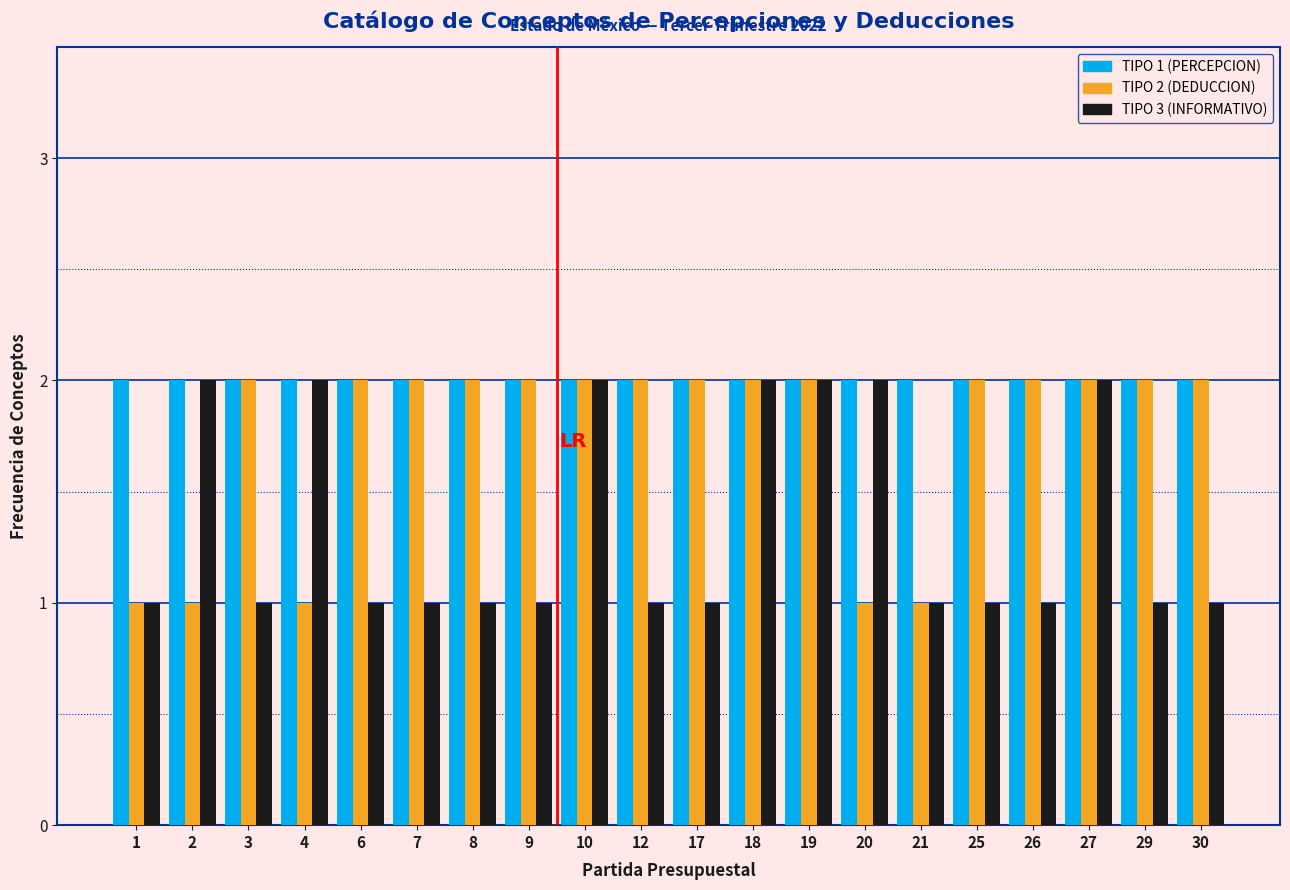

The value of TIPO 2 (DEDUCCION) at 21 is 1. True or false?

True